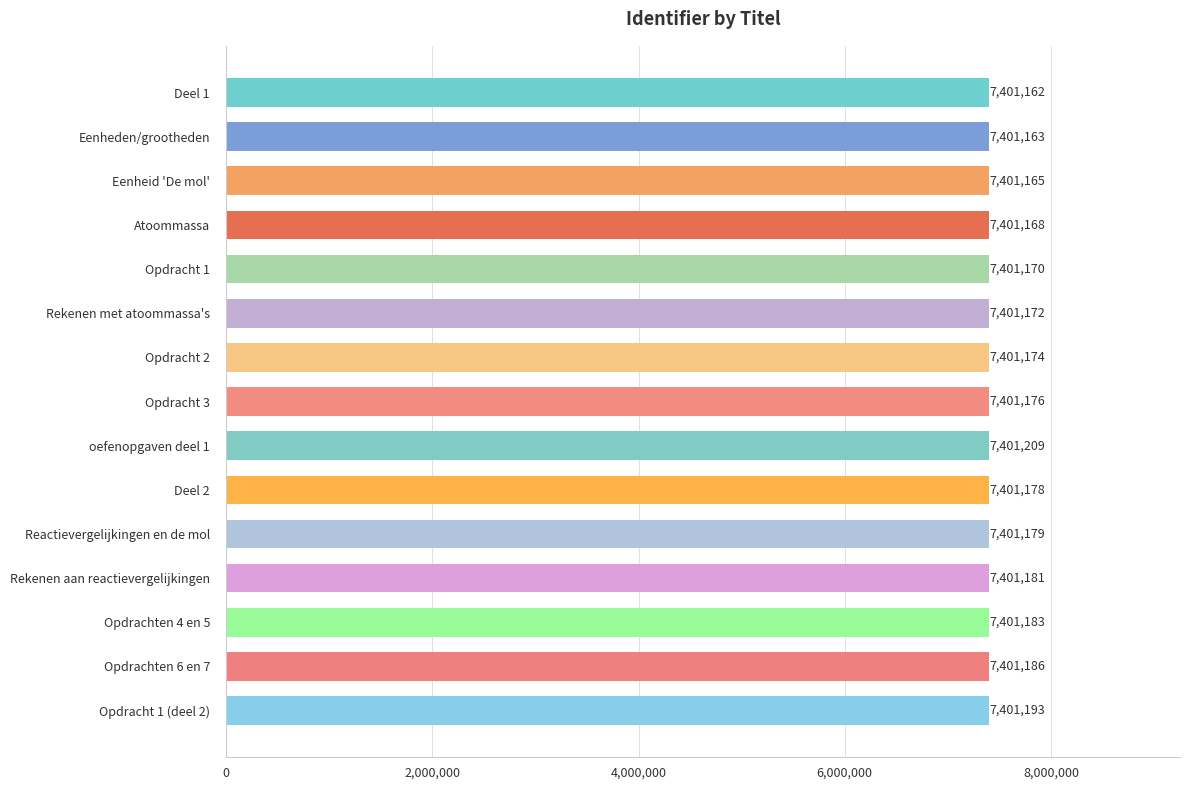

Rank the categories by value from lowest to highest.

Deel 1, Eenheden/grootheden, Eenheid 'De mol', Atoommassa, Opdracht 1, Rekenen met atoommassa's, Opdracht 2, Opdracht 3, Deel 2, Reactievergelijkingen en de mol, Rekenen aan reactievergelijkingen, Opdrachten 4 en 5, Opdrachten 6 en 7, Opdracht 1 (deel 2), oefenopgaven deel 1